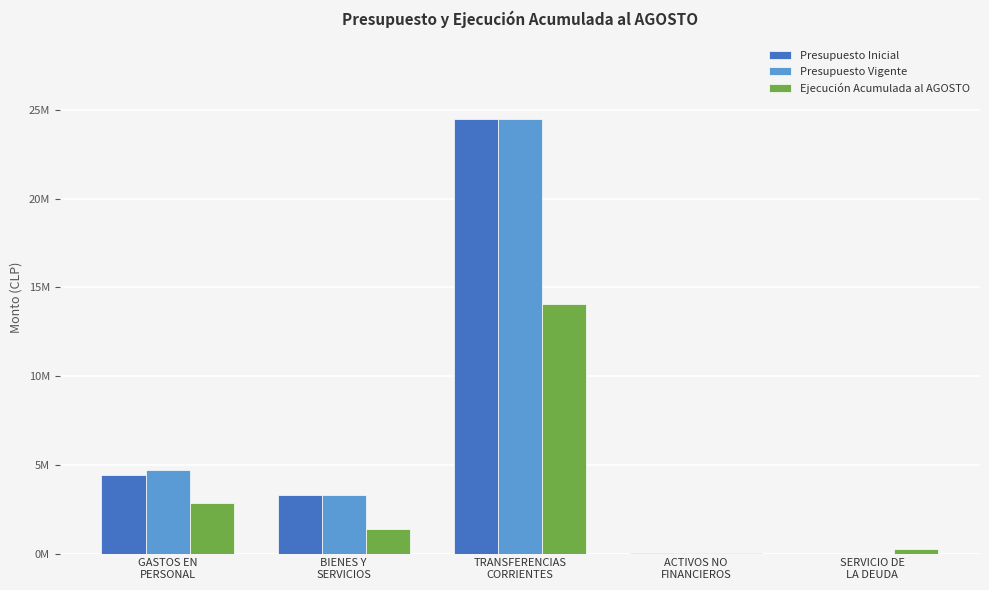

Is it true that Presupuesto Vigente equals 3310627 at BIENES Y
SERVICIOS?

True